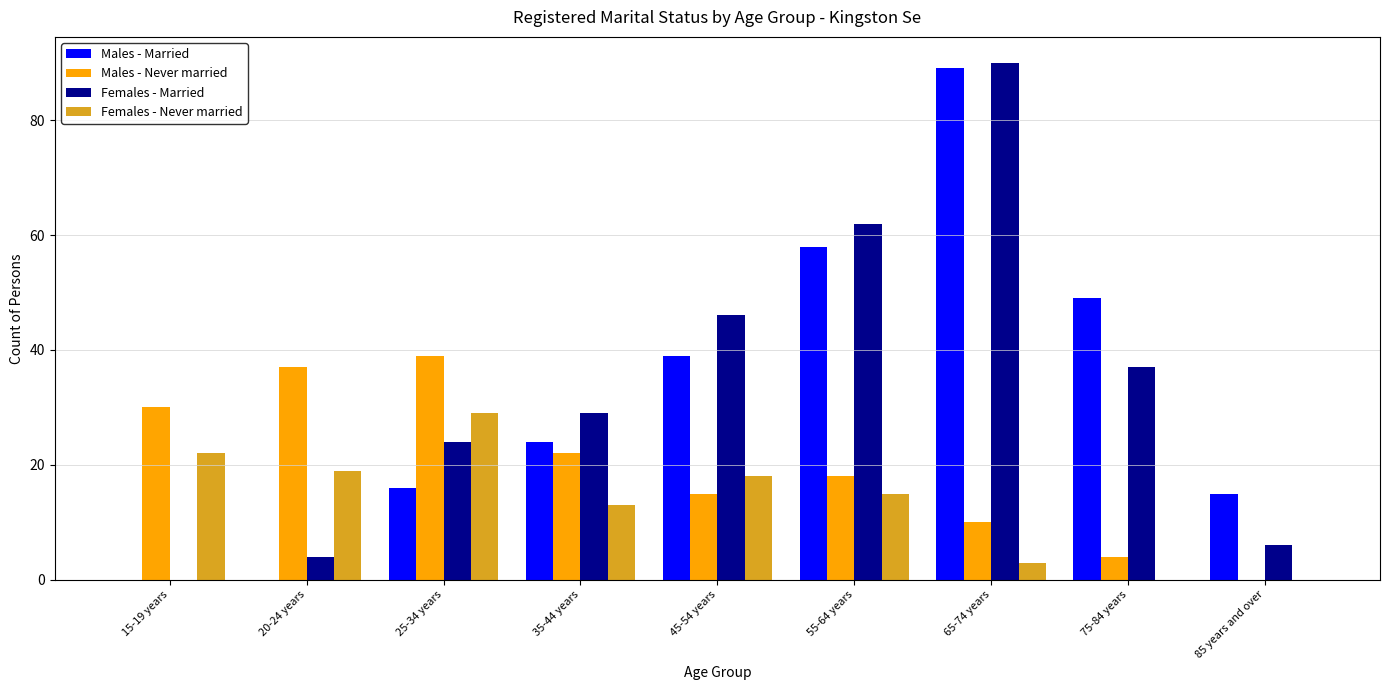

Which series changed the most between 20-24 years and 25-34 years?

Females - Married